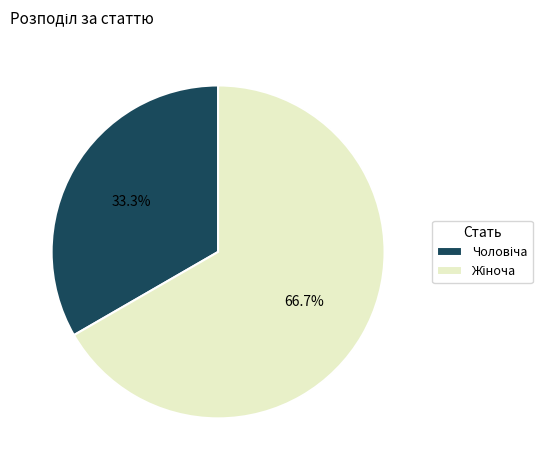

Is there any slice that represents more than half of the pie?

Yes